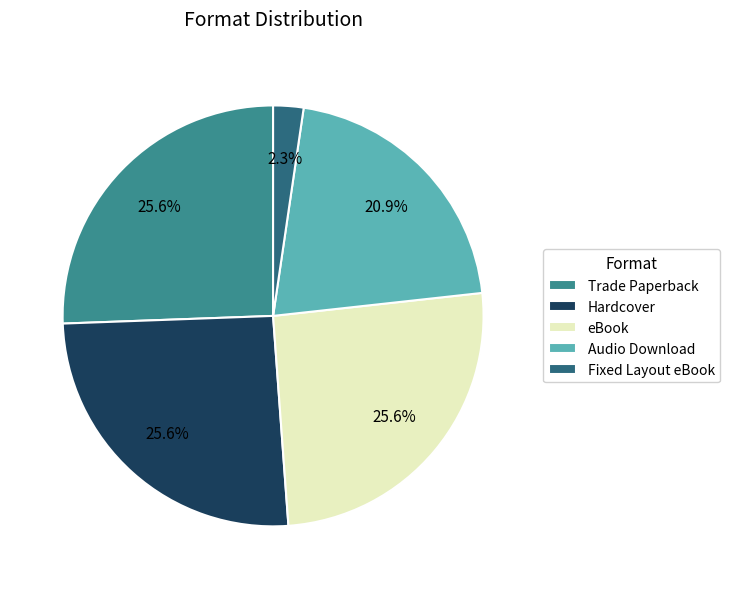

To the nearest percent, what percentage of the pie is Fixed Layout eBook?

2%